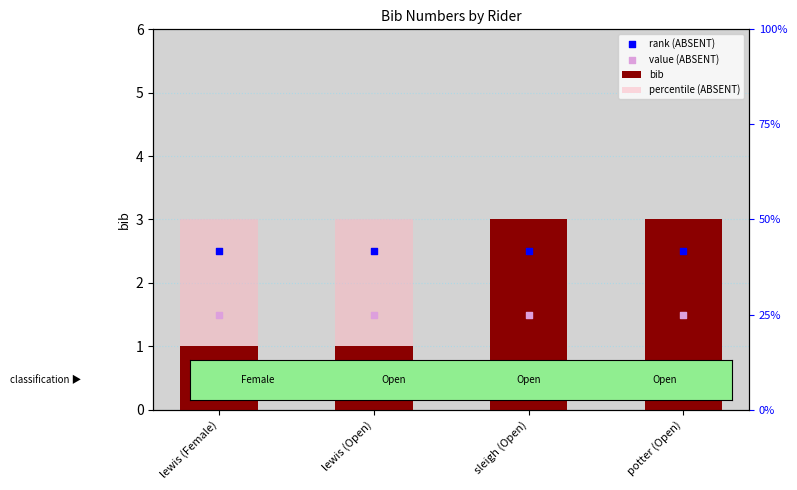

What are all the series names shown in the legend?

bib, percentile (ABSENT), rank (ABSENT), value (ABSENT)